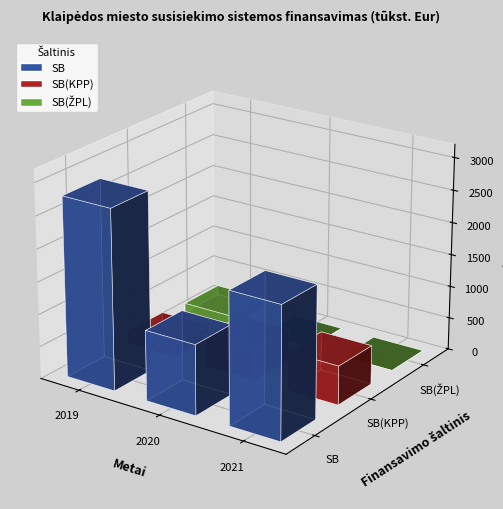

Which series has the largest total across all categories?

SB